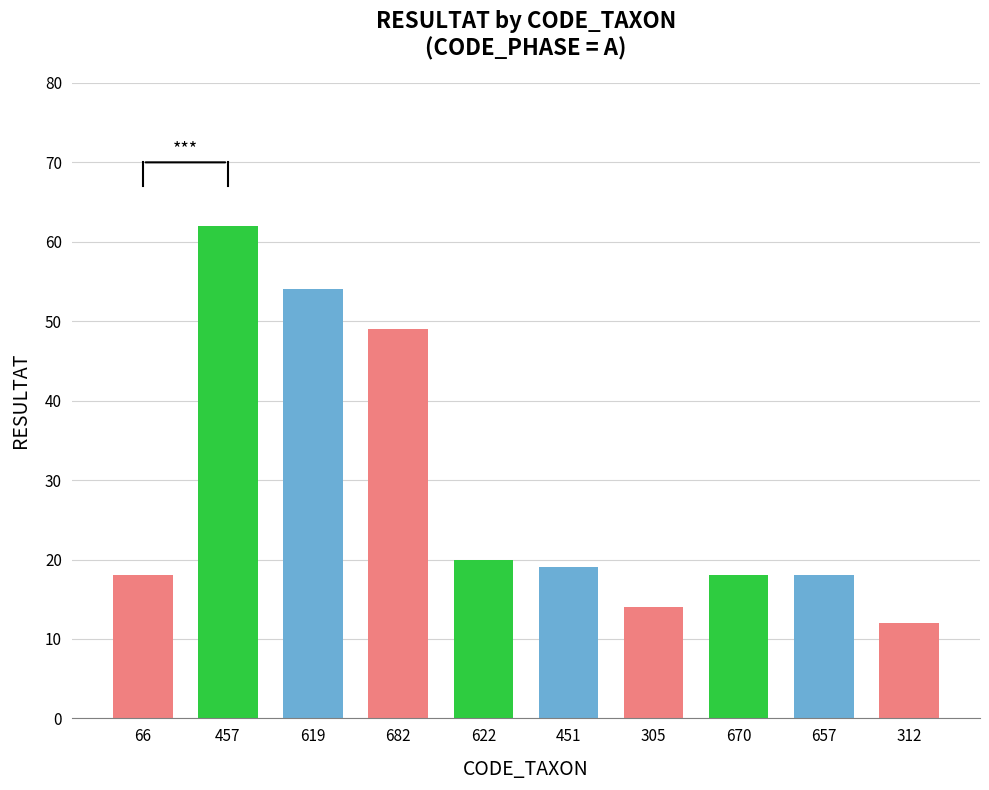

Reading left to right, transcribe all the data shown in this chart.

18	62	54	49	20	19	14	18	18	12